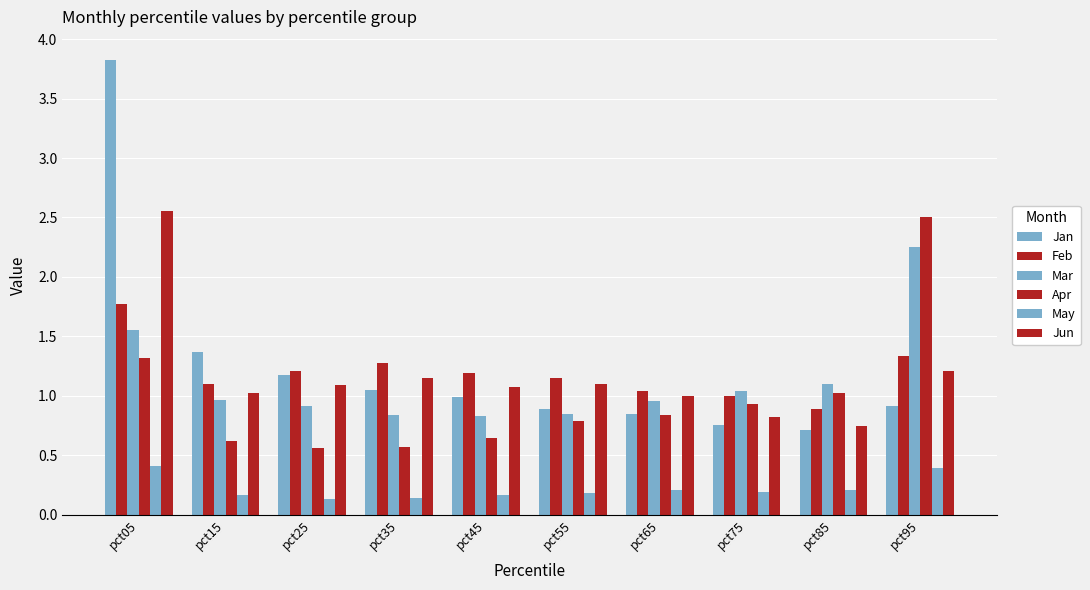

How many data points does each series have?

10